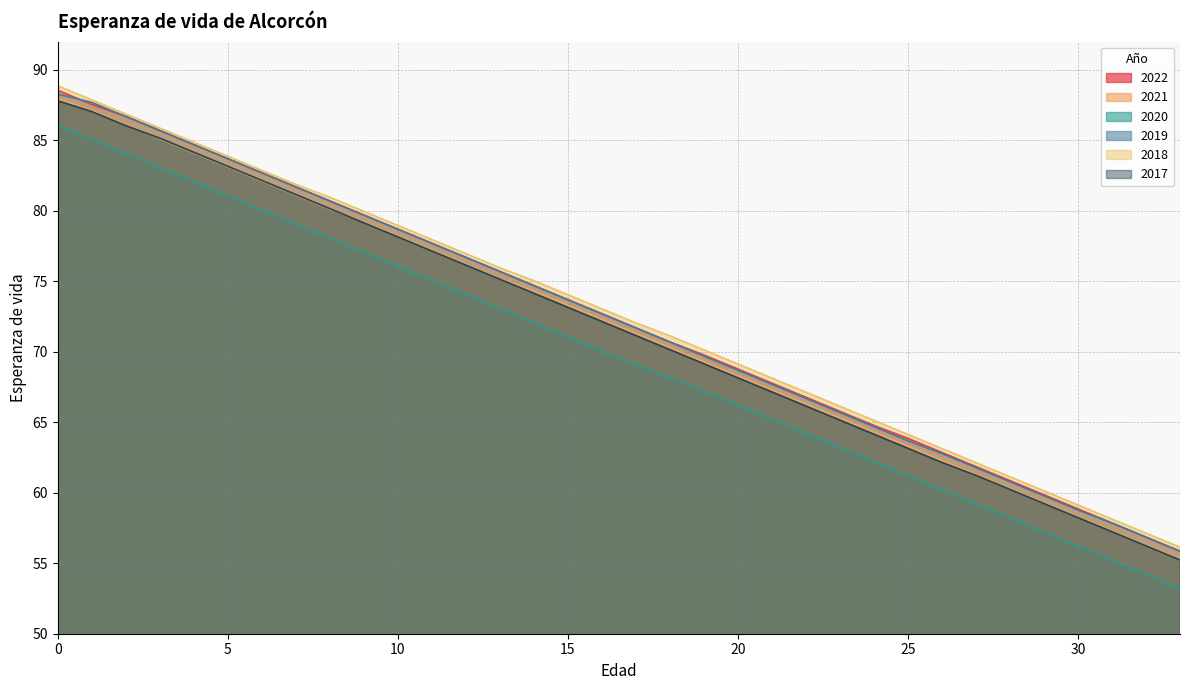

What are all the series names shown in the legend?

2022, 2021, 2020, 2019, 2018, 2017